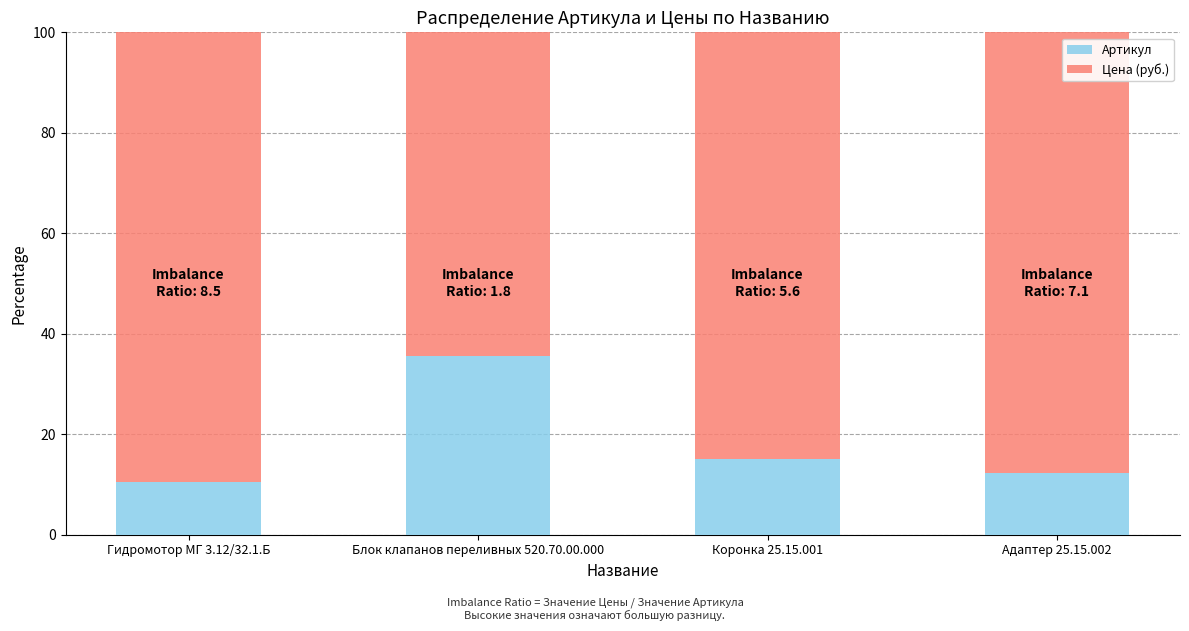

What is the total value across all series at Адаптер 25.15.002?

100.0